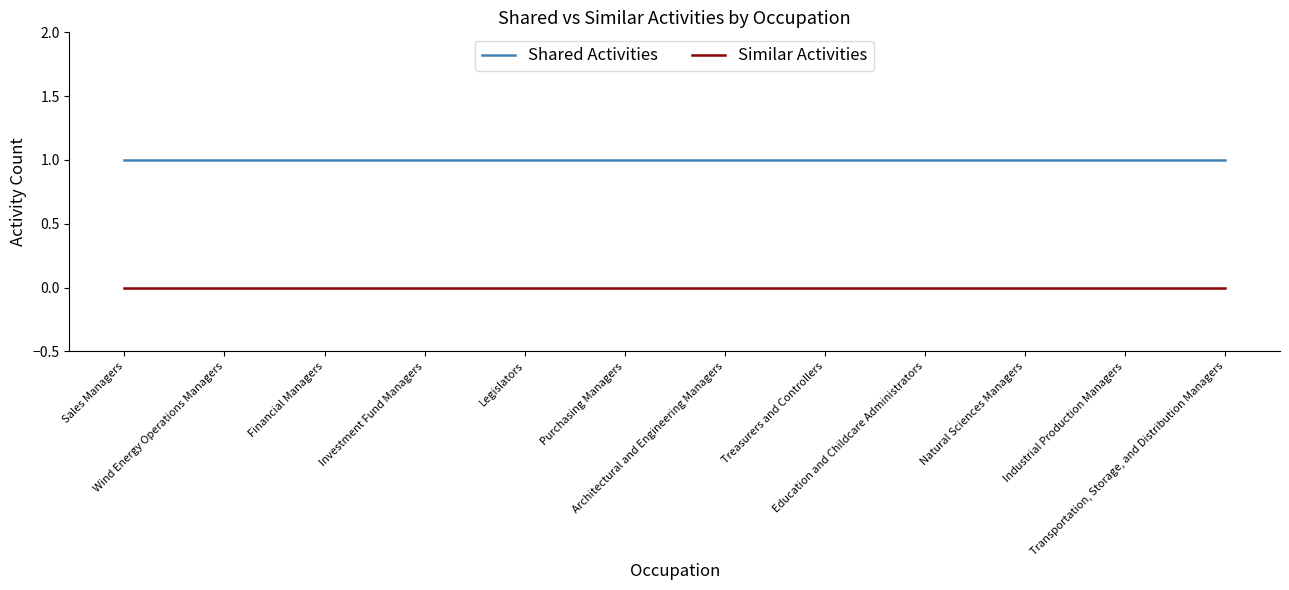

Reading right to left, what are all the values shown in this chart?

Shared Activities: 1	1	1	1	1	1	1	1	1	1	1	1
Similar Activities: 0	0	0	0	0	0	0	0	0	0	0	0